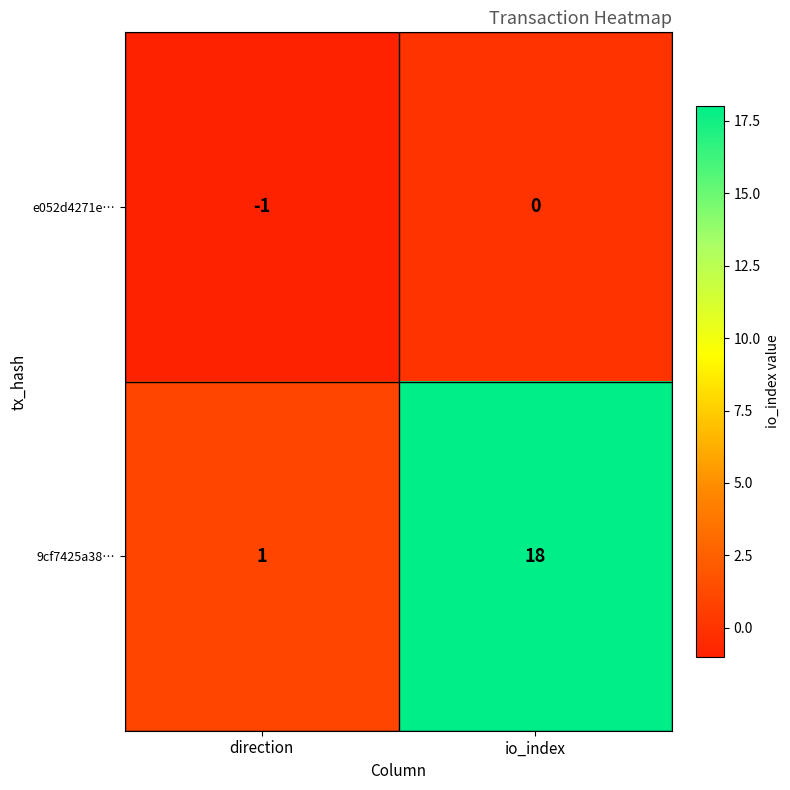

What is the sum of the 9cf7425a38… values at io_index and direction?

19